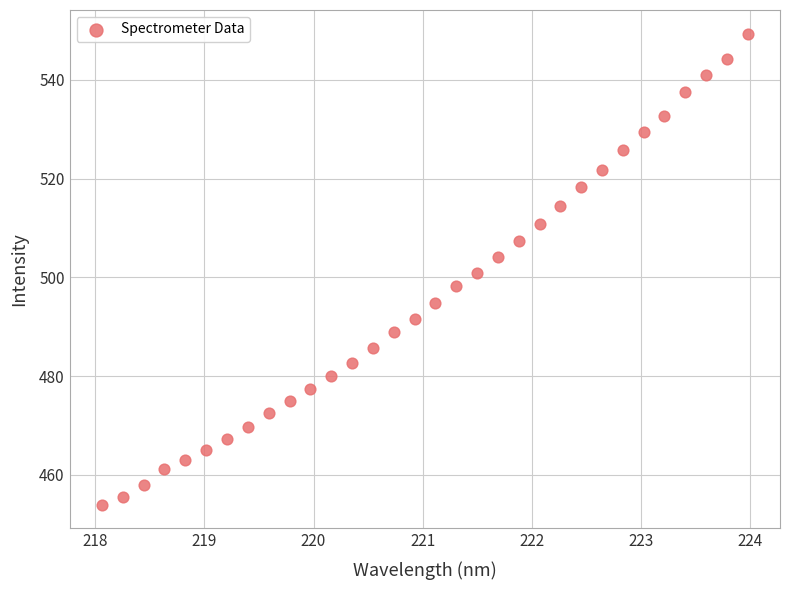

What is the range of Y values (max minus min)?

95.4